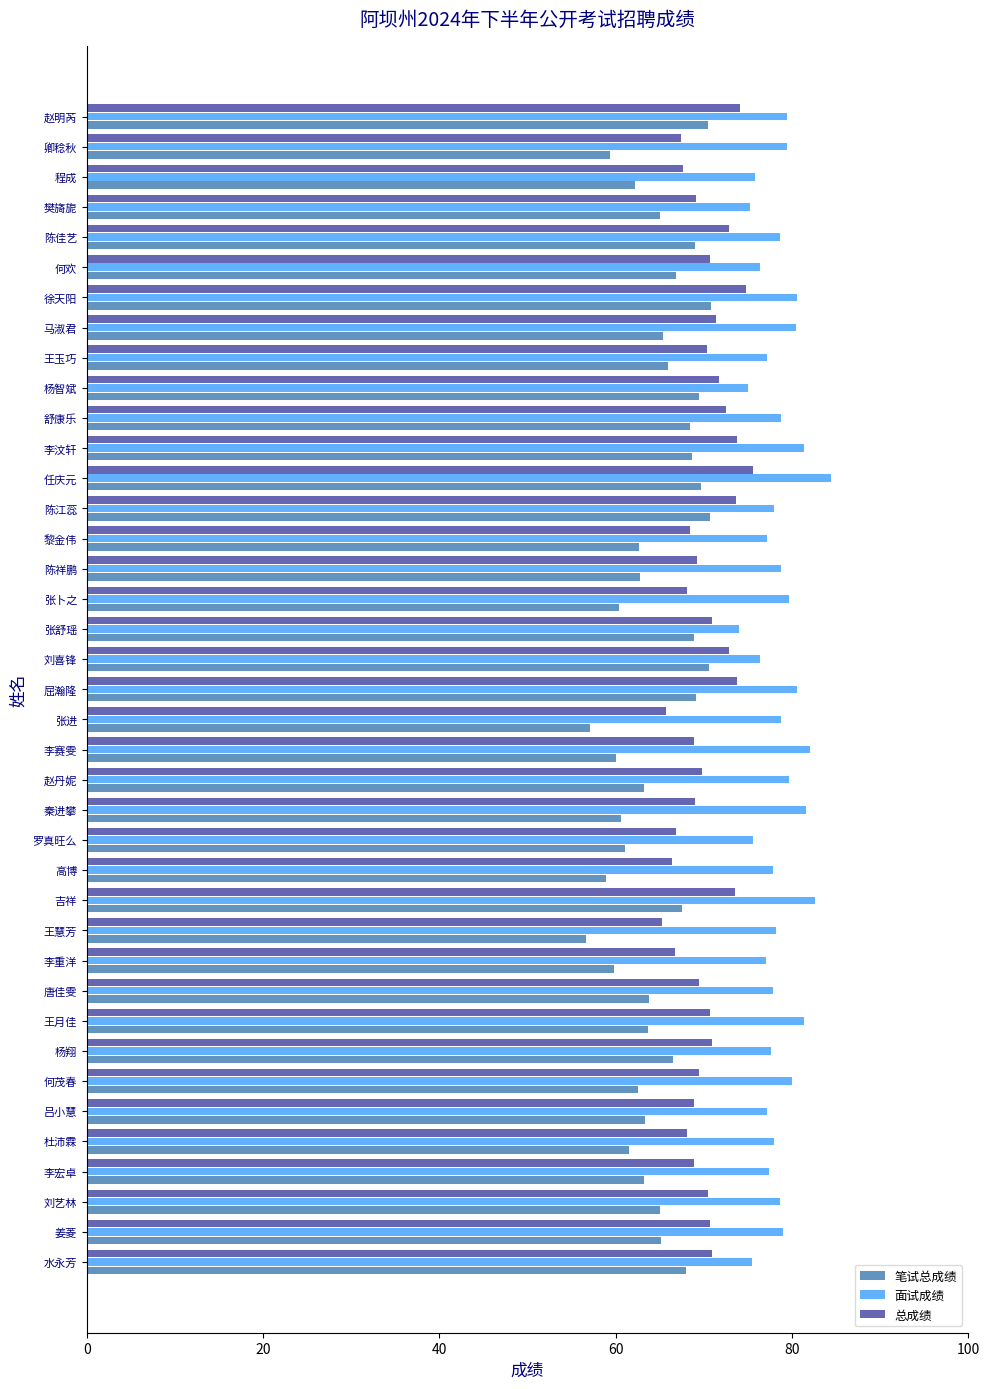

Rank the series by their average value, from lowest to highest.

笔试总成绩, 总成绩, 面试成绩